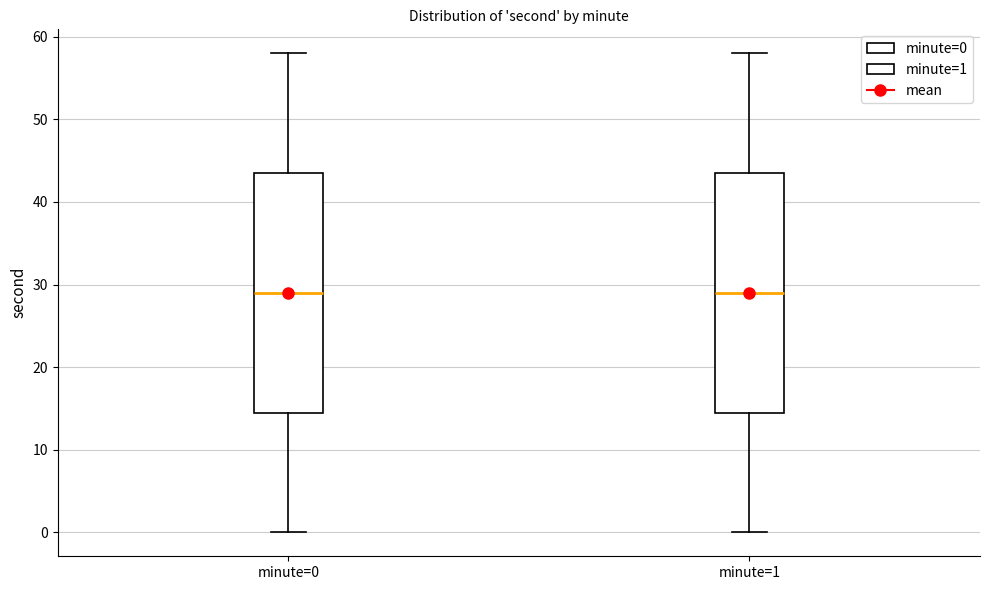

Where does the lower whisker of the box for minute=1 end on the y-axis? The values are not printed on the chart, so give them approximately, as read against the axis.

0